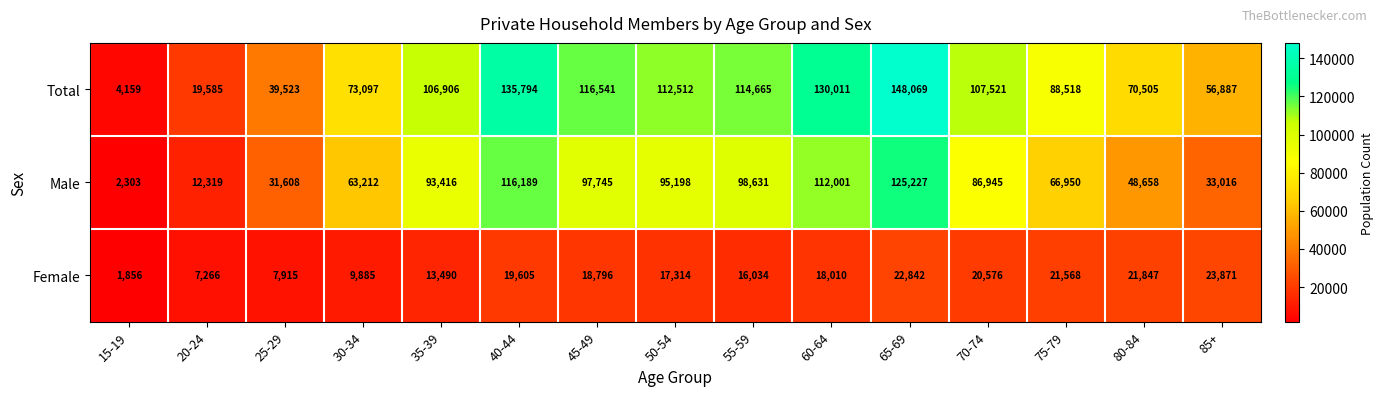

Rank the series by their maximum value, from lowest to highest.

Female, Male, Total